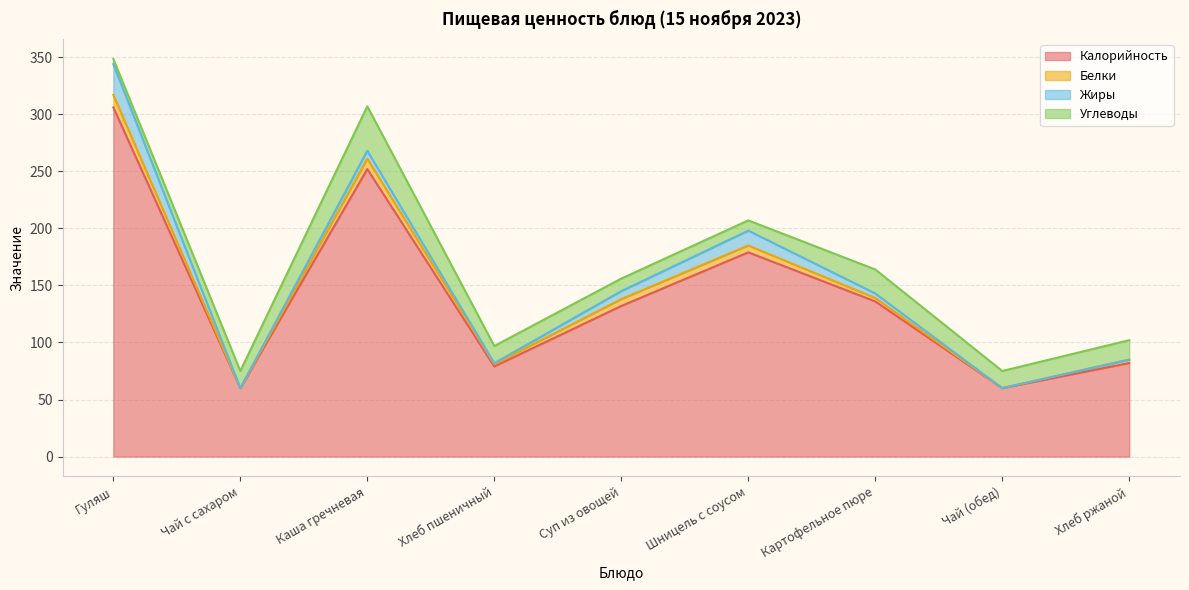

At how many categories does at least one series exceed 154?

3